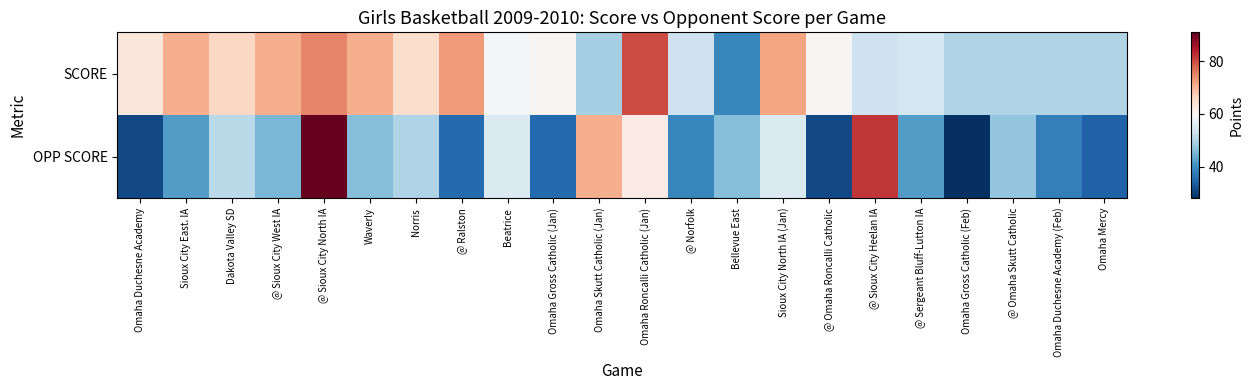

At Norris, list the series in order from largest to smallest.

SCORE, OPP SCORE